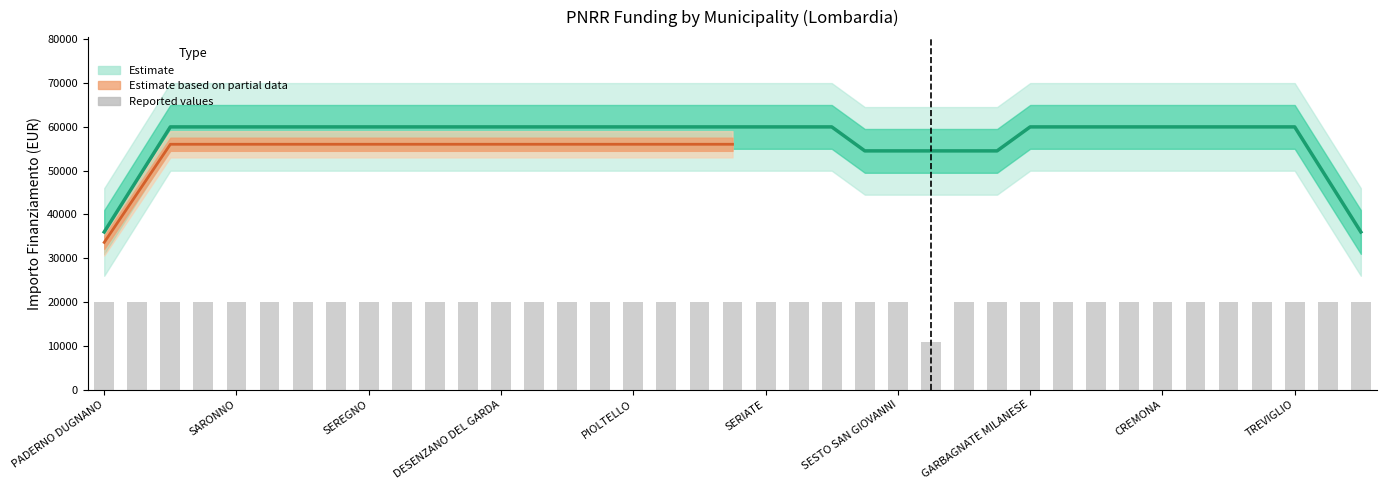

What is the minimum value shown in the chart?

35979.6